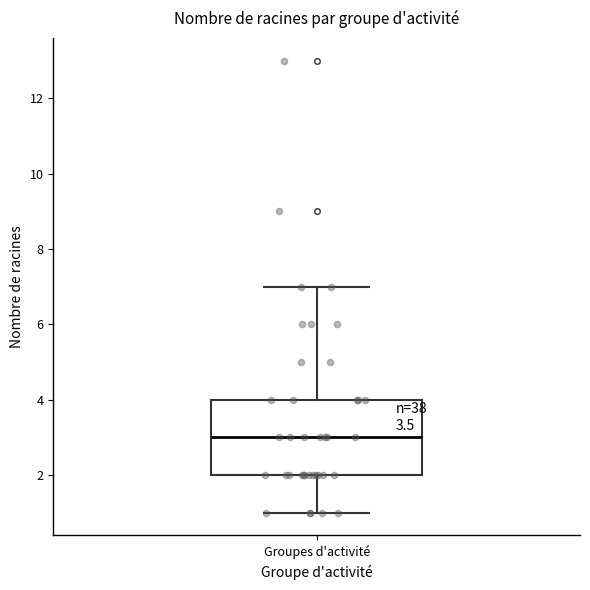

Where does the median line of the box for Groupes d'activité sit on the y-axis? The values are not printed on the chart, so give them approximately, as read against the axis.

3